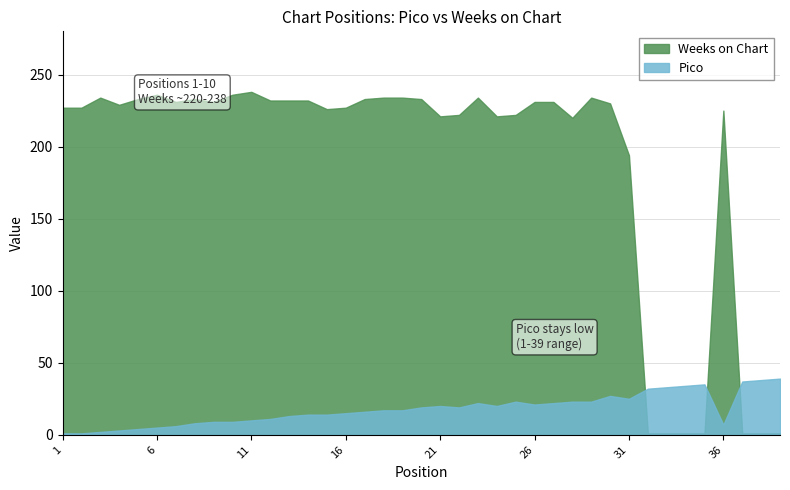

How many lines are shown in the chart?

2